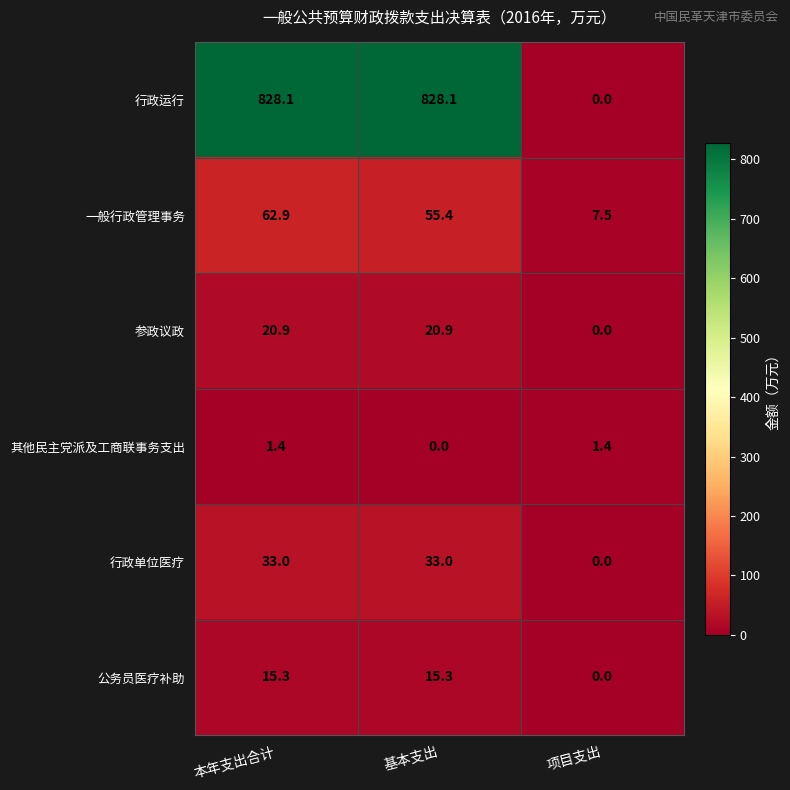

At 本年支出合计, list the series in order from smallest to largest.

其他民主党派及工商联事务支出, 公务员医疗补助, 参政议政, 行政单位医疗, 一般行政管理事务, 行政运行